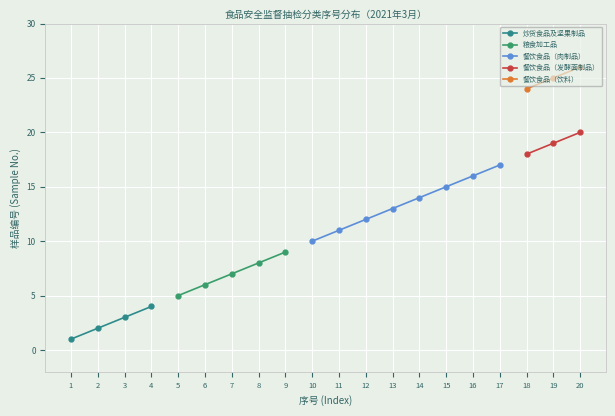

What is the value of the 餐饮食品（饮料） point at the 3rd from the left?

26